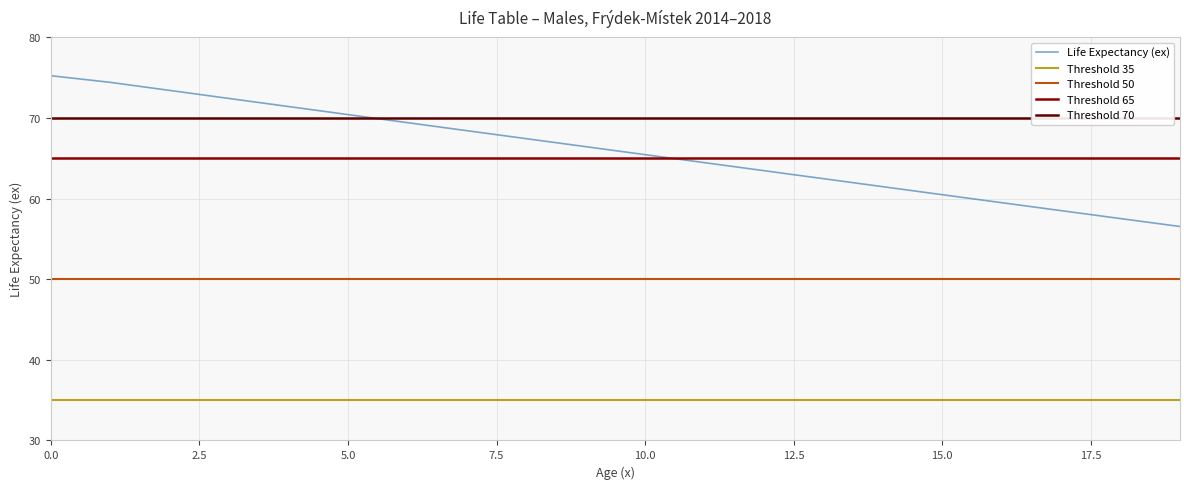

True or false: Threshold 65 has more than 0 points higher than both neighbors.

False